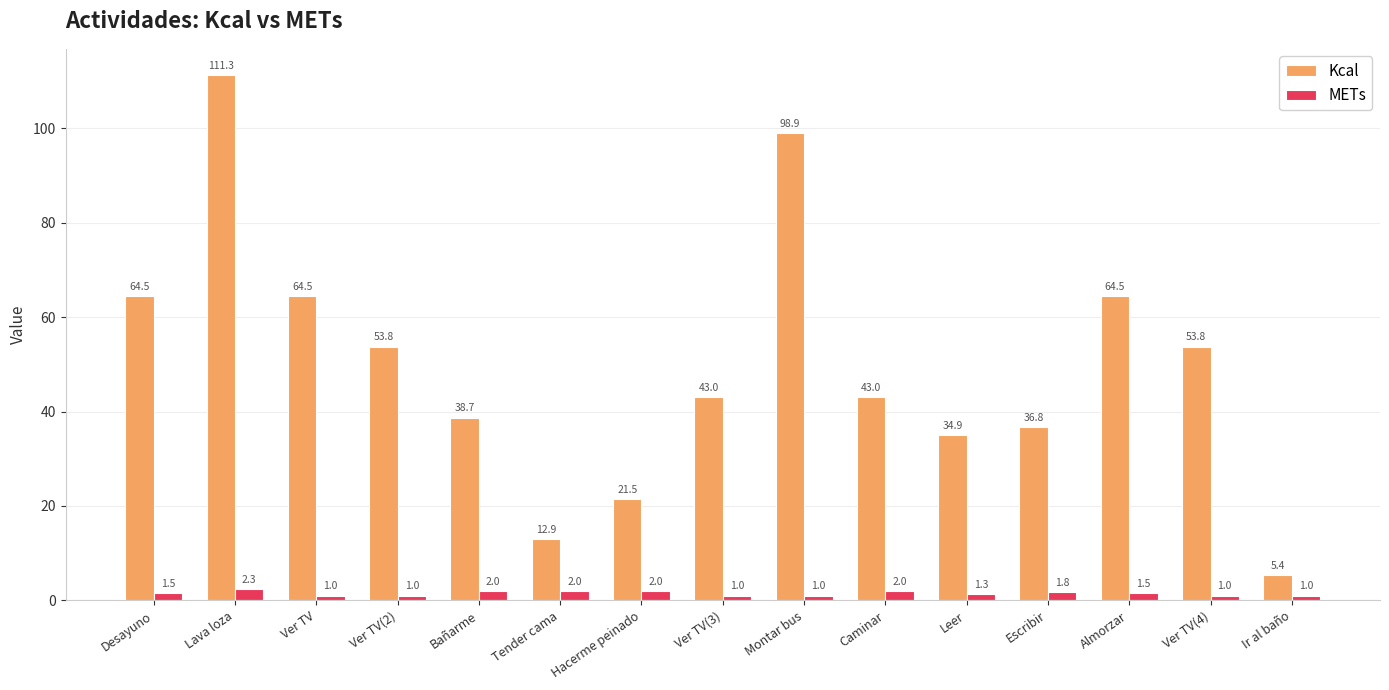

What is the maximum value for Kcal?

111.3